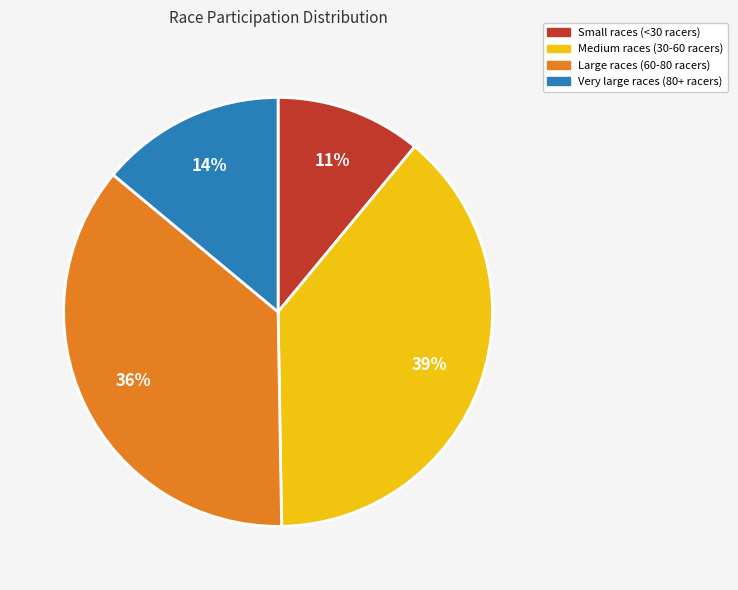

How many segments does this pie chart have?

4